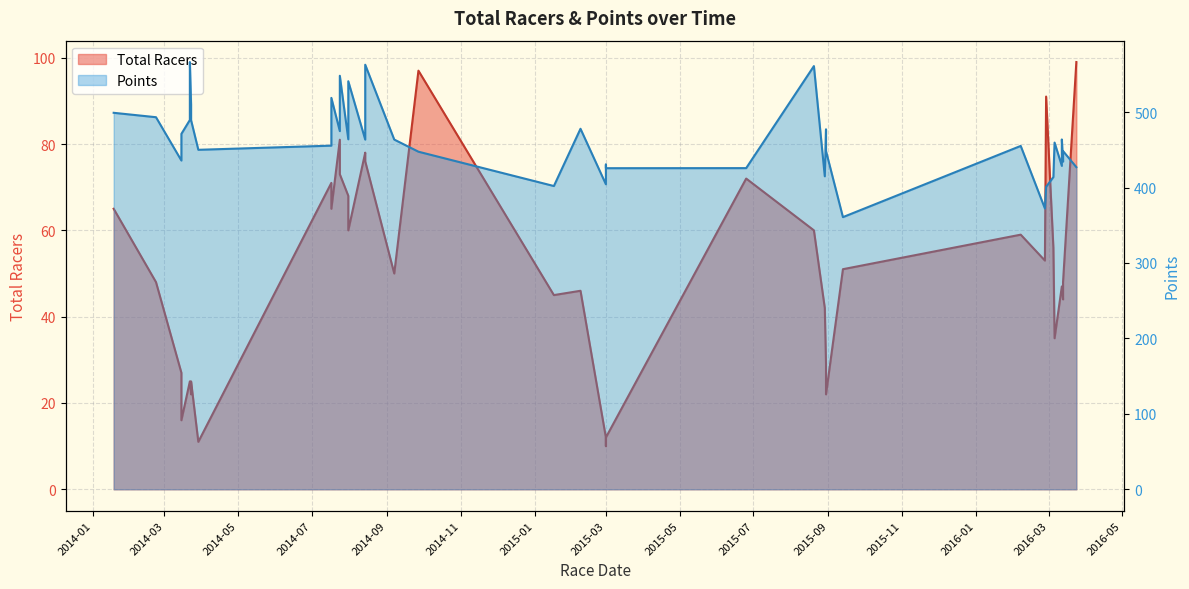

How many lines are shown in the chart?

2